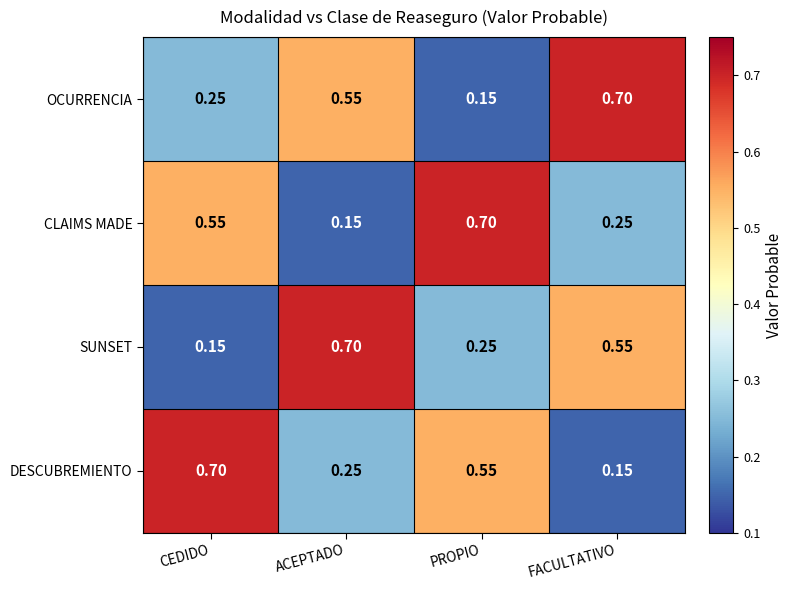

At how many categories does at least one series exceed 0?

4